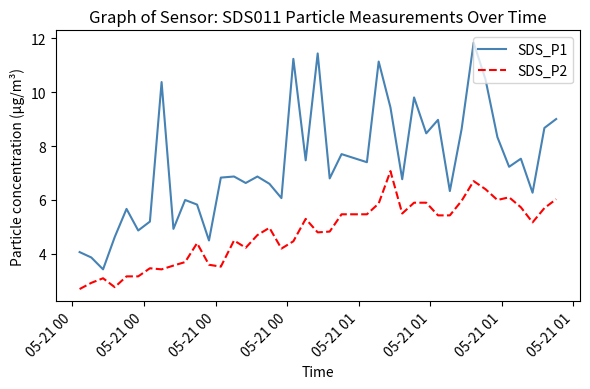

Which series has the widest spread of values?

SDS_P1